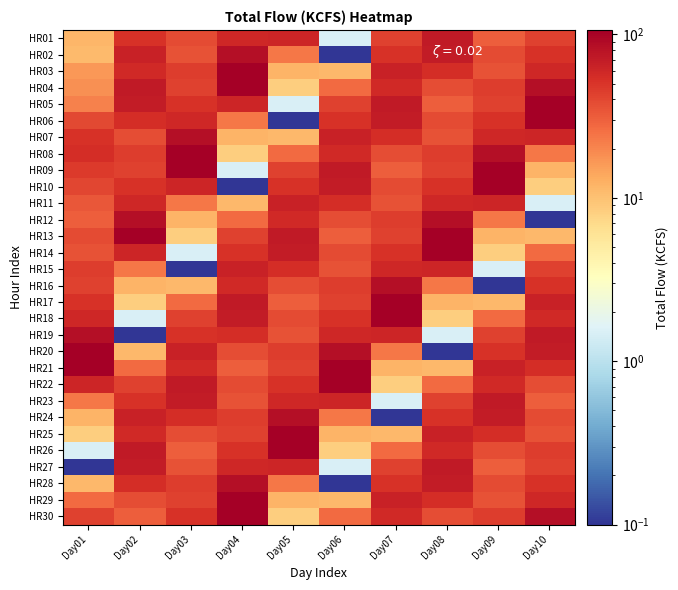

At which category is the sum across all series the highest?

Day04